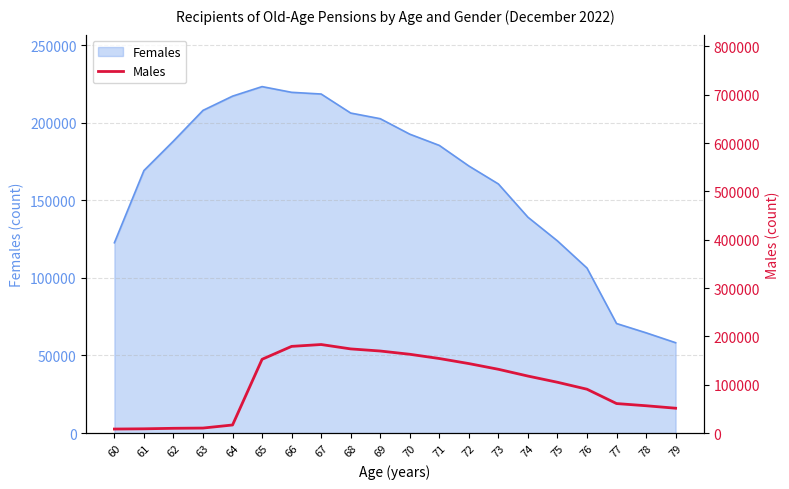

What is the minimum value for Females?

58217